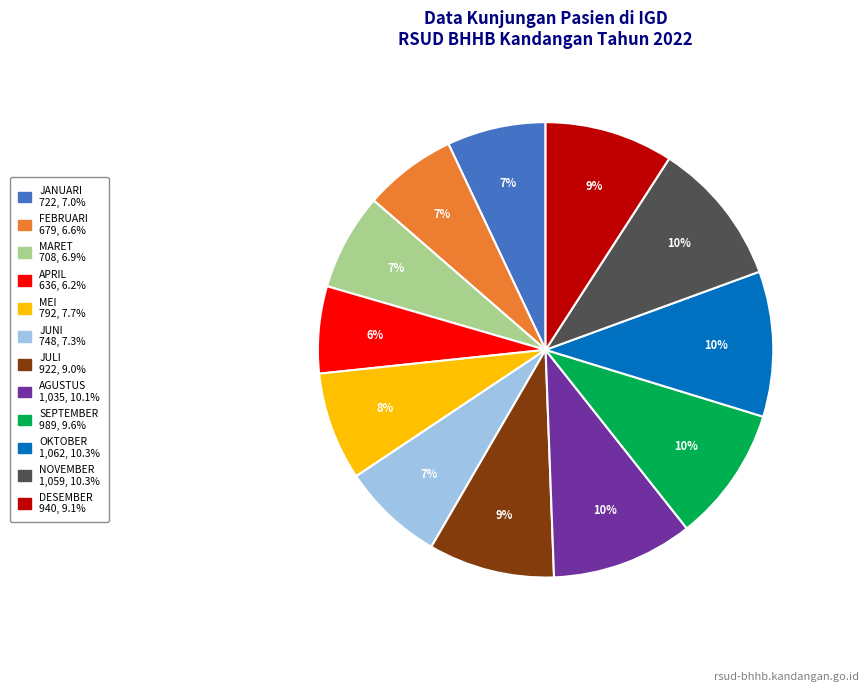

Is there any slice that represents more than half of the pie?

No